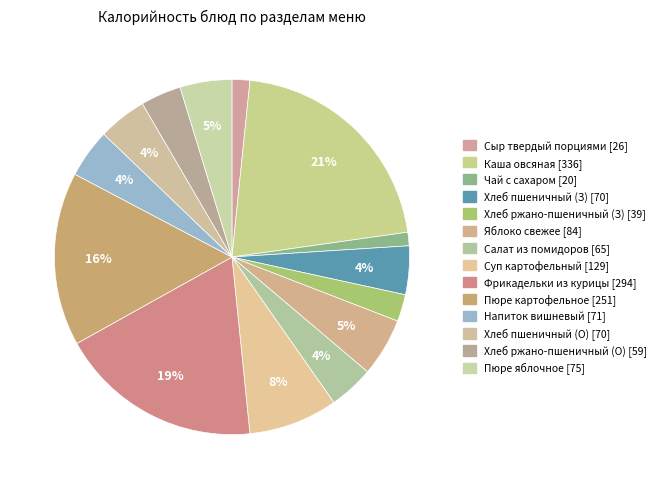

Count the number of slices in the pie.

14